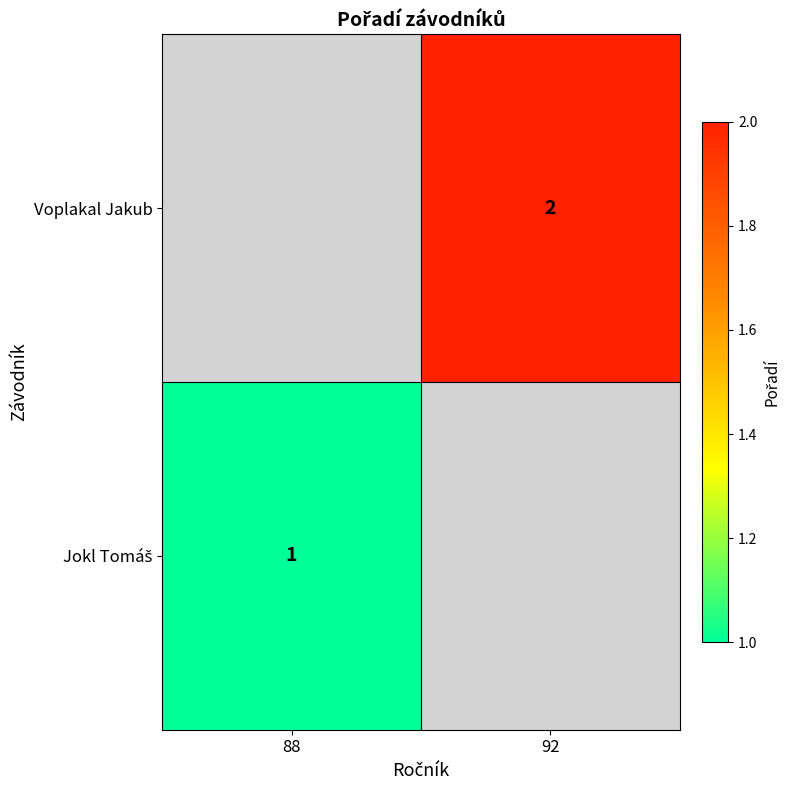

True or false: Voplakal Jakub has a value of 3 at 92.

False